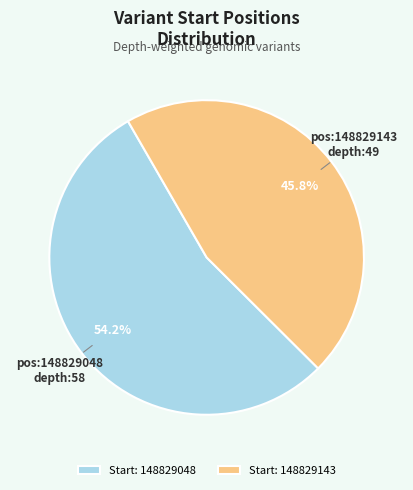

What is the majority slice?

Start: 148829048